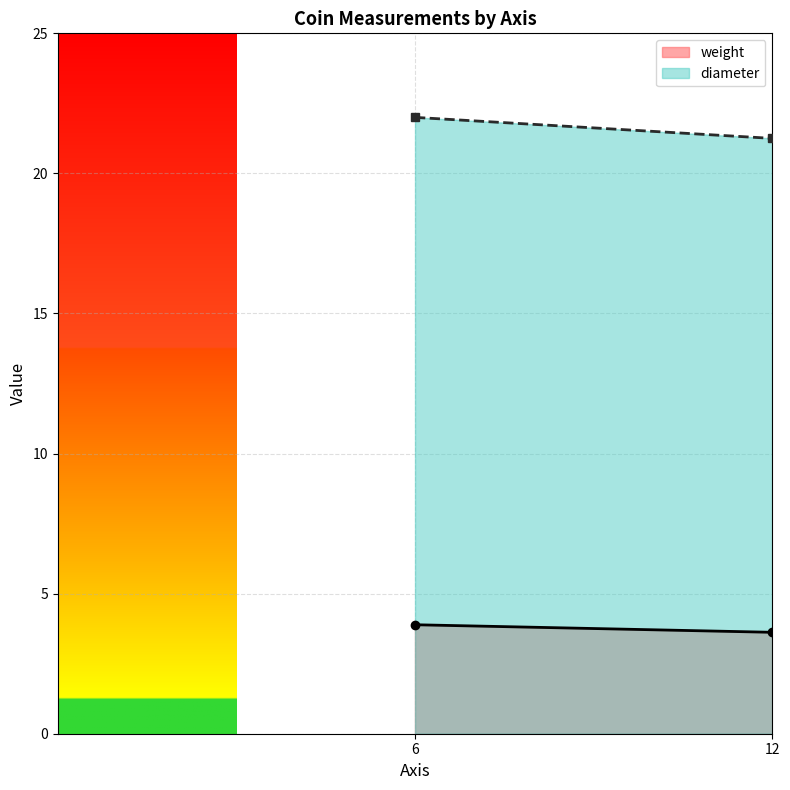

At 12, list the series in order from smallest to largest.

weight, diameter